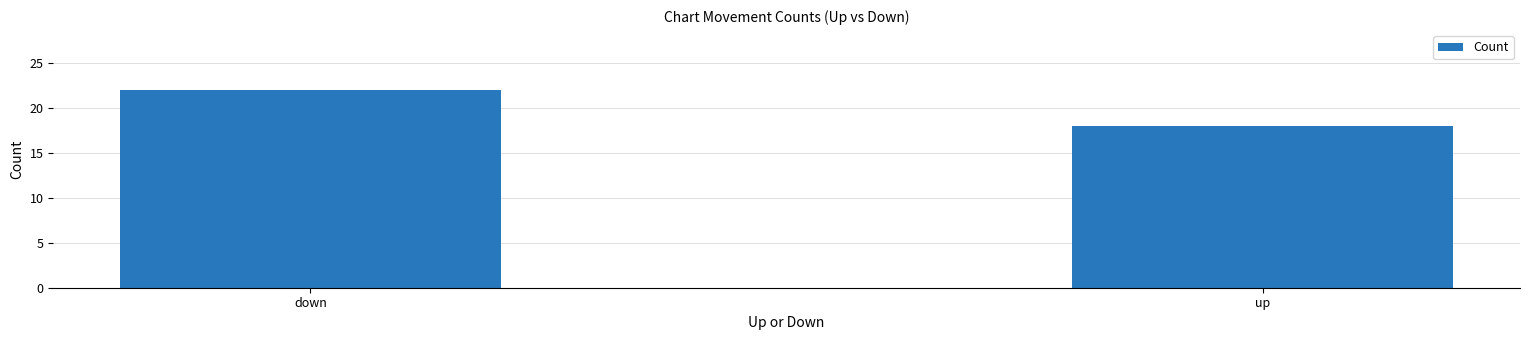

Rank the categories by value from highest to lowest.

down, up